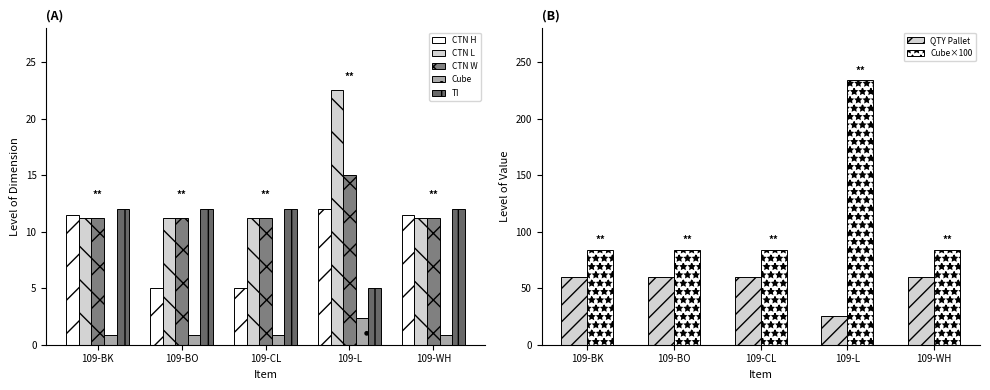

The value of CTN H at 109-BK is 11.5. True or false?

True